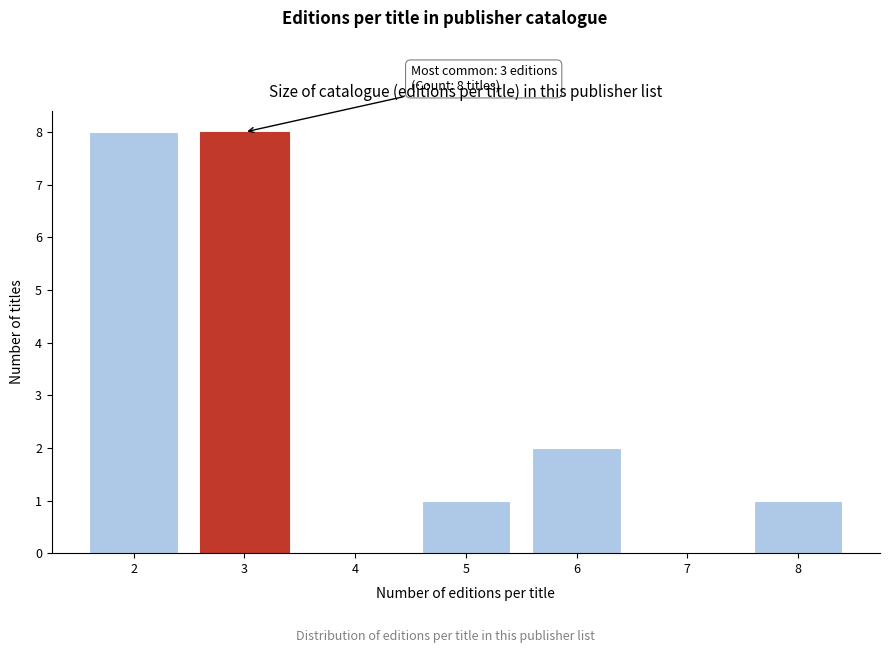

Reading left to right, list all the values displayed in this chart.

2=8	3=8	4=0	5=1	6=2	7=0	8=1